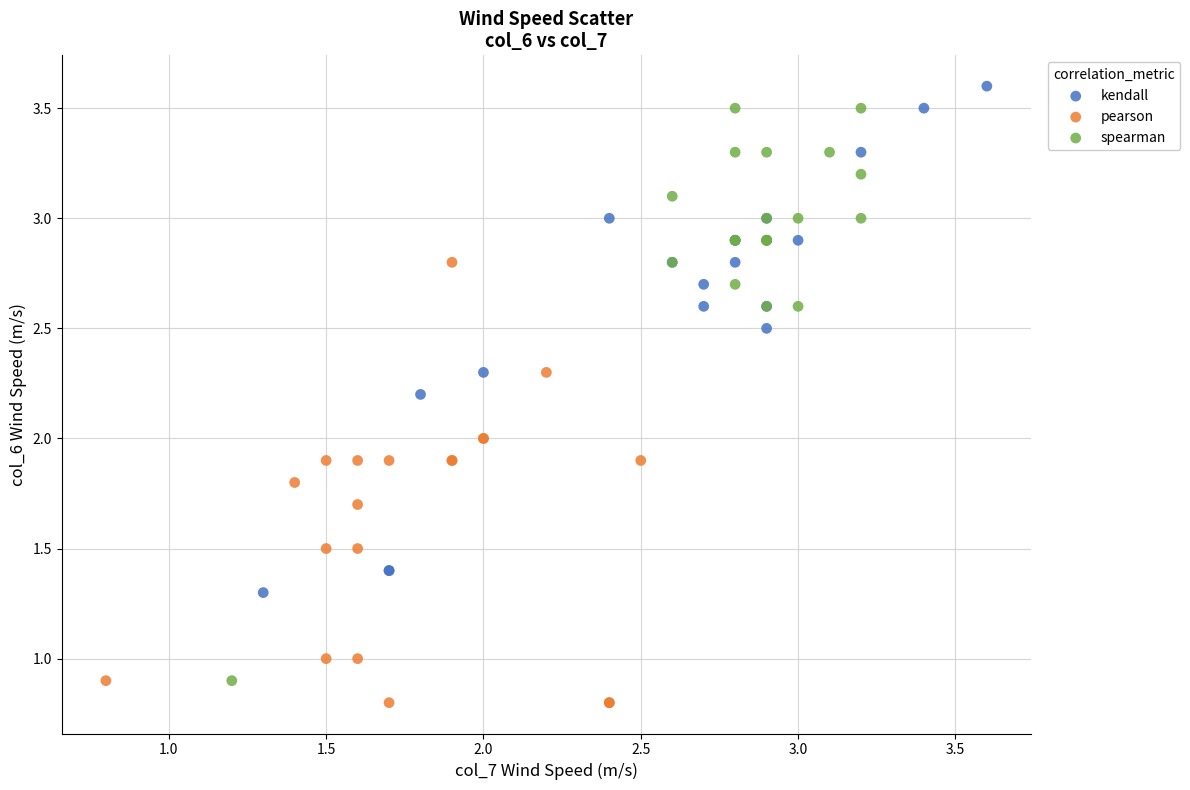

What are all the series names shown in the legend?

kendall, pearson, spearman